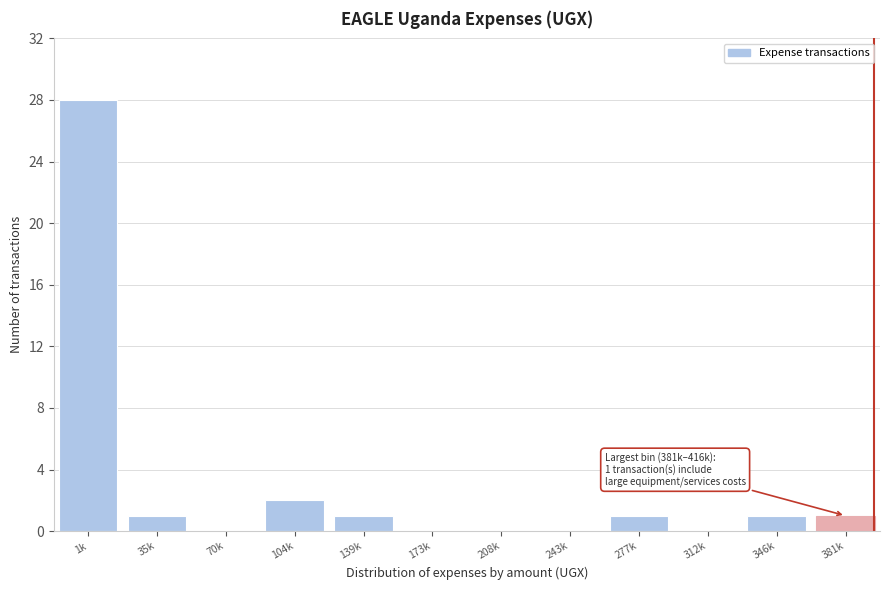

Reading left to right, transcribe all the data shown in this chart.

1k=28	35k=1	70k=0	104k=2	139k=1	173k=0	208k=0	243k=0	277k=1	312k=0	346k=1	381k=1